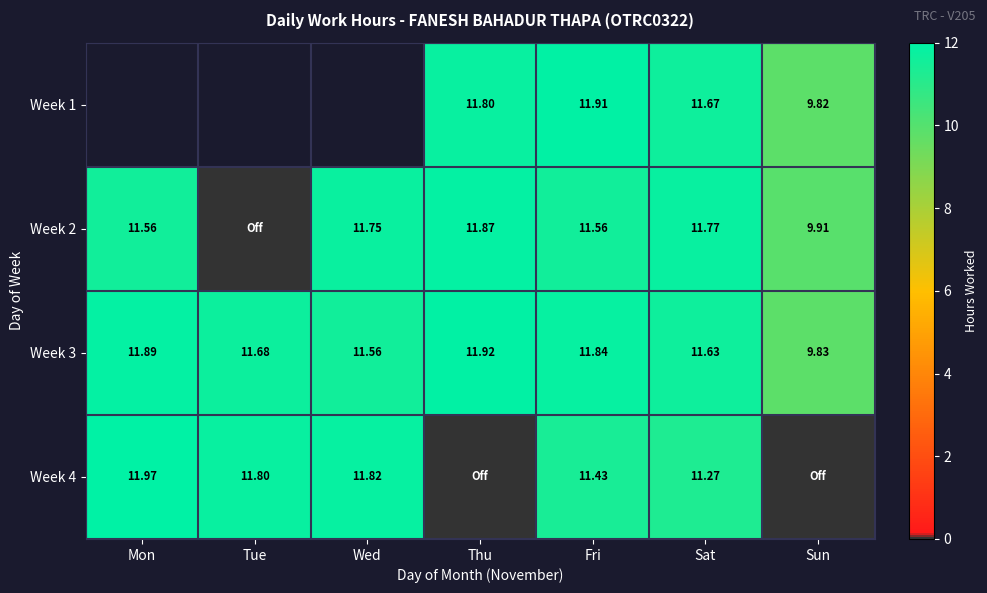

Which label corresponds to the largest value in the chart?

Mon